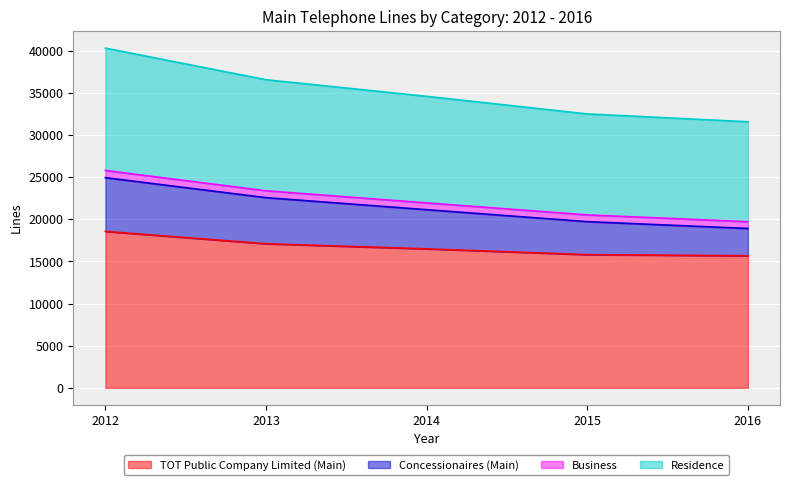

True or false: Residence has a value of 63204 at 2012.

False